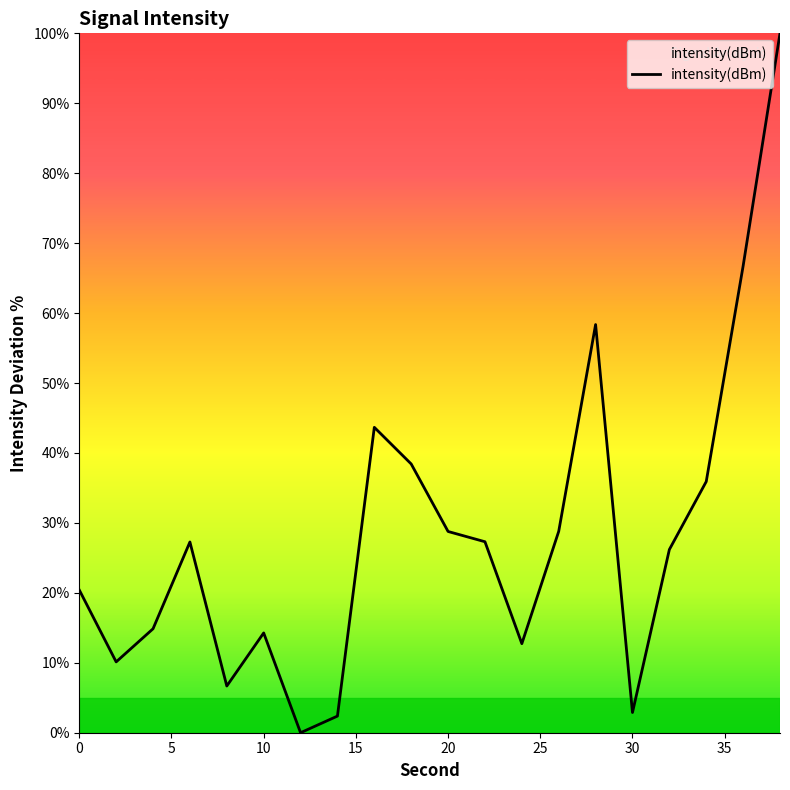

What is the difference between the maximum and minimum values?

100.0